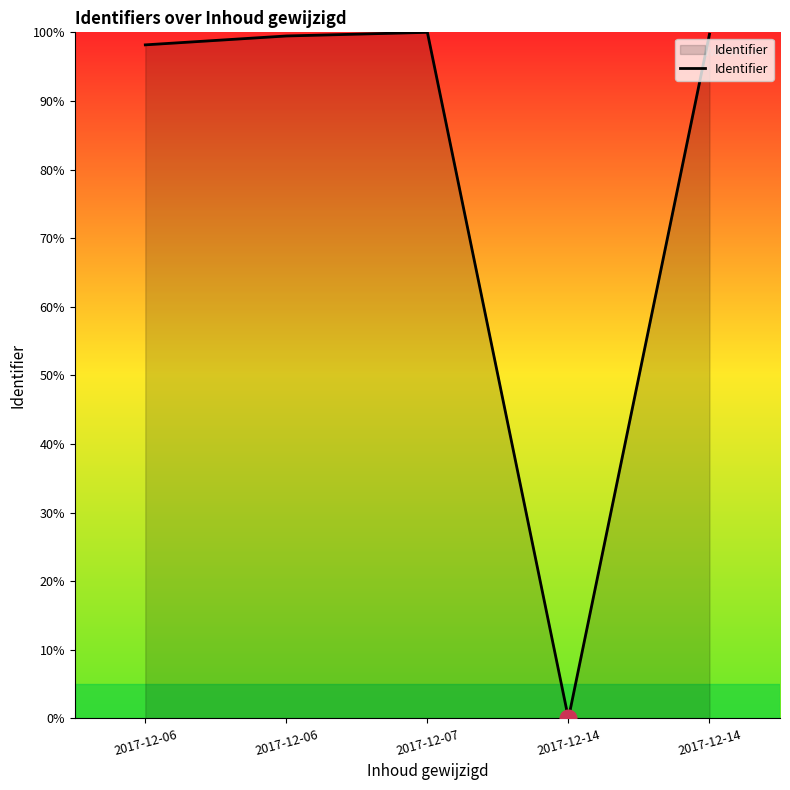

Which has a higher value, 2017-12-14 or 2017-12-14?

2017-12-14